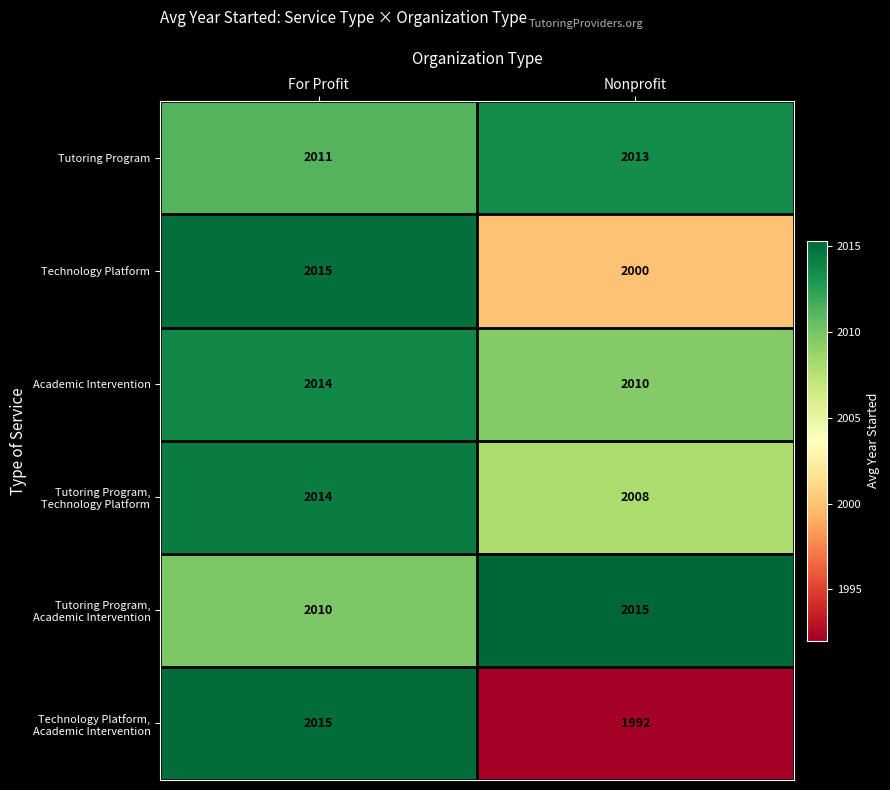

List the labels in order of Tutoring Program value, smallest first.

For Profit, Nonprofit